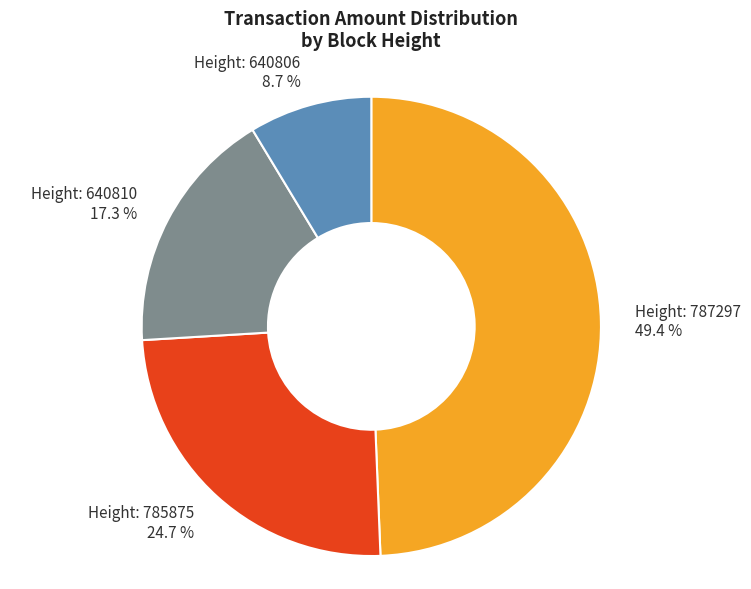

Does any single category account for the majority?

No